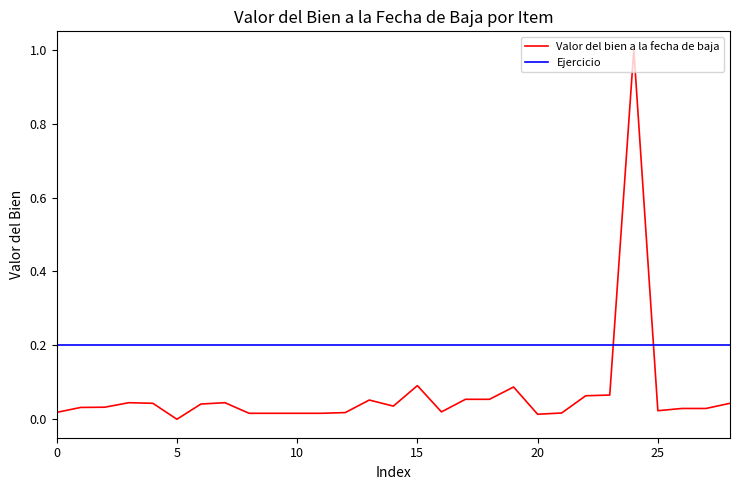

How many categories are shown in the chart?

29